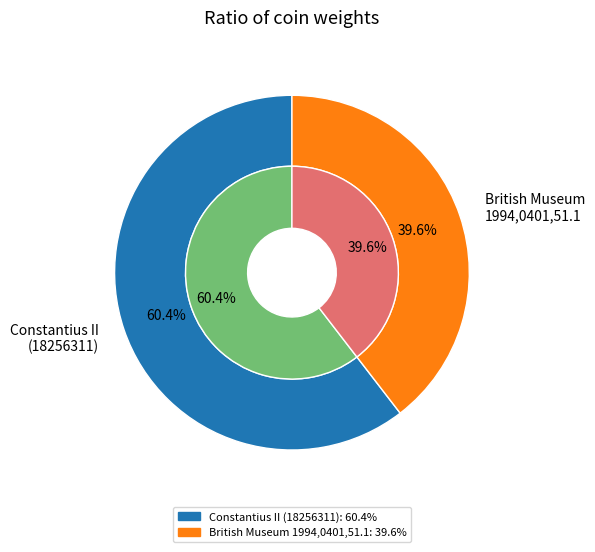

How many slices are in this pie chart?

2